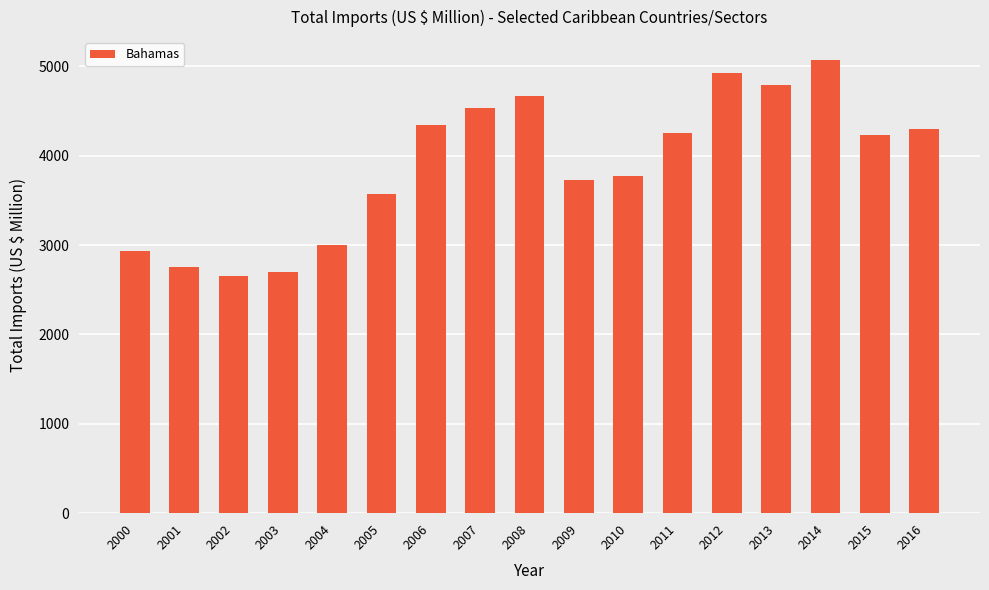

Reading right to left, list all the values displayed in this chart.

2016=4295.7	2015=4231.9	2014=5072.1	2013=4794.2	2012=4923.1	2011=4258.1	2010=3771.7	2009=3731.4	2008=4672.1	2007=4535.9	2006=4338.2	2005=3567.6	2004=3001.6	2003=2698.1	2002=2649.9	2001=2752.7	2000=2928.4